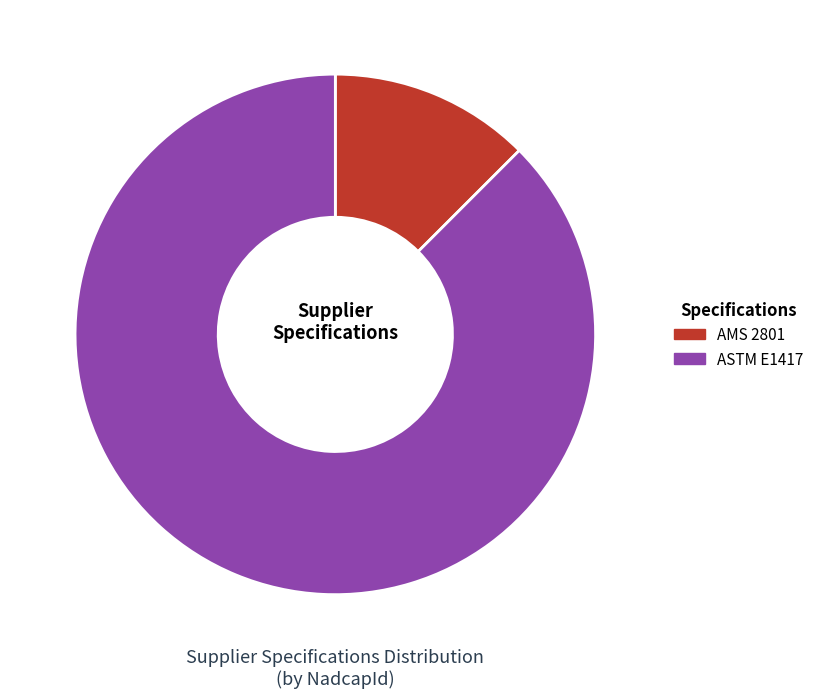

What is the largest slice in the pie chart?

ASTM E1417